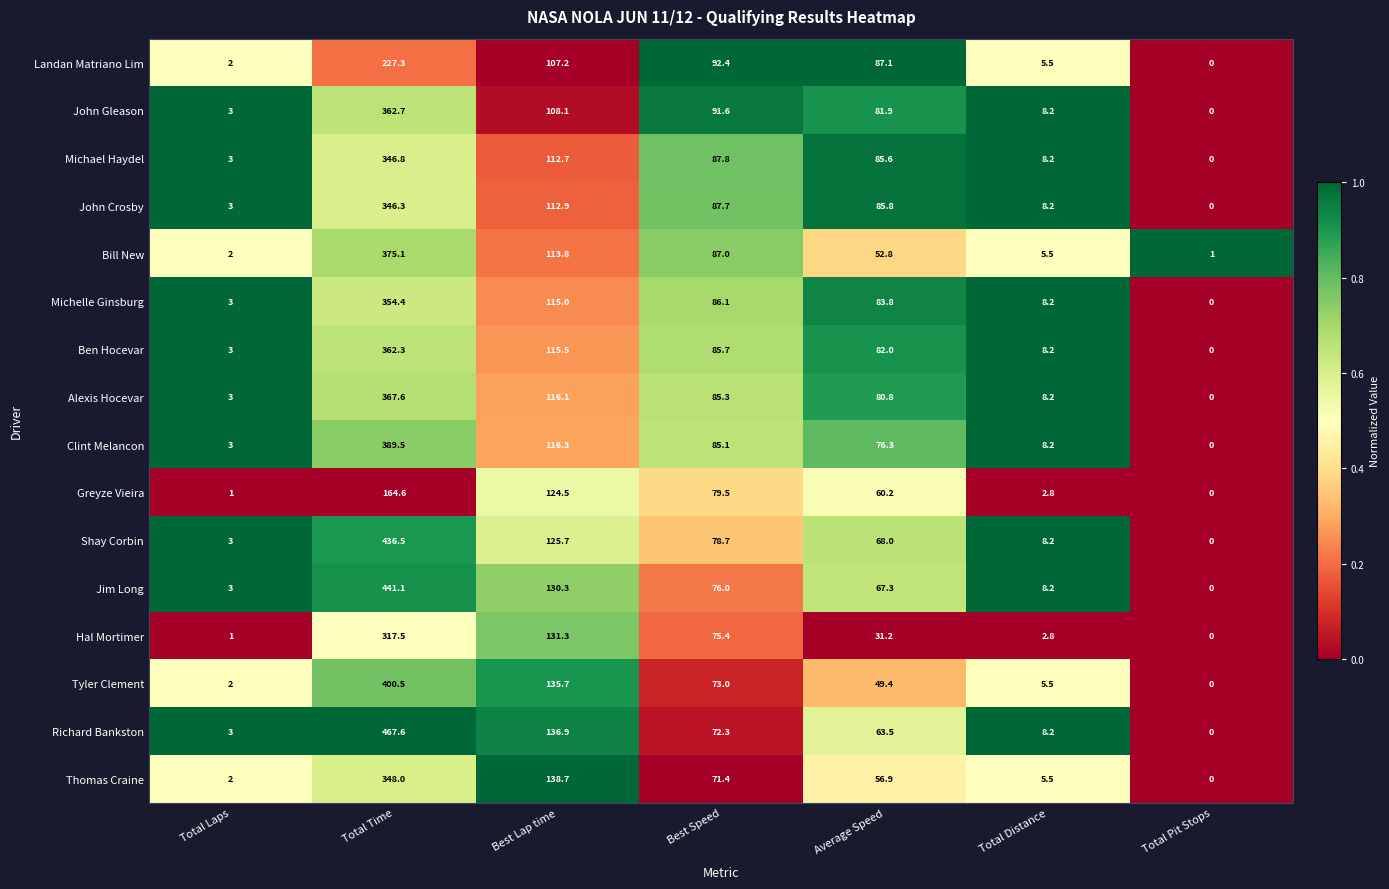

What is the sum of all Greyze Vieira values?

432.6